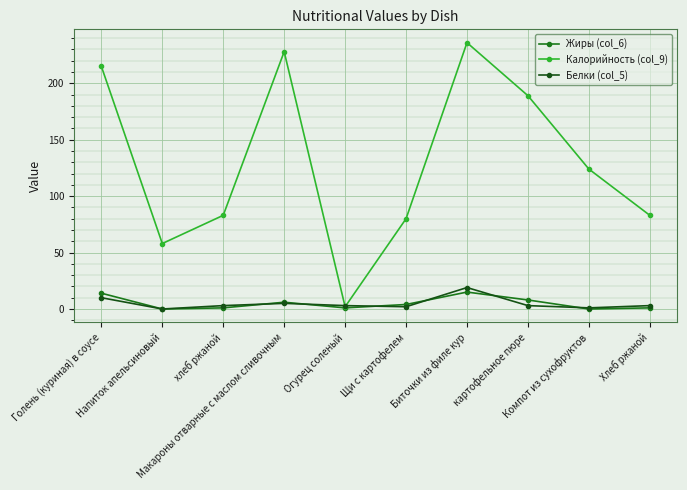

List the series in order of their peak value, lowest first.

Жиры (col_6), Белки (col_5), Калорийность (col_9)